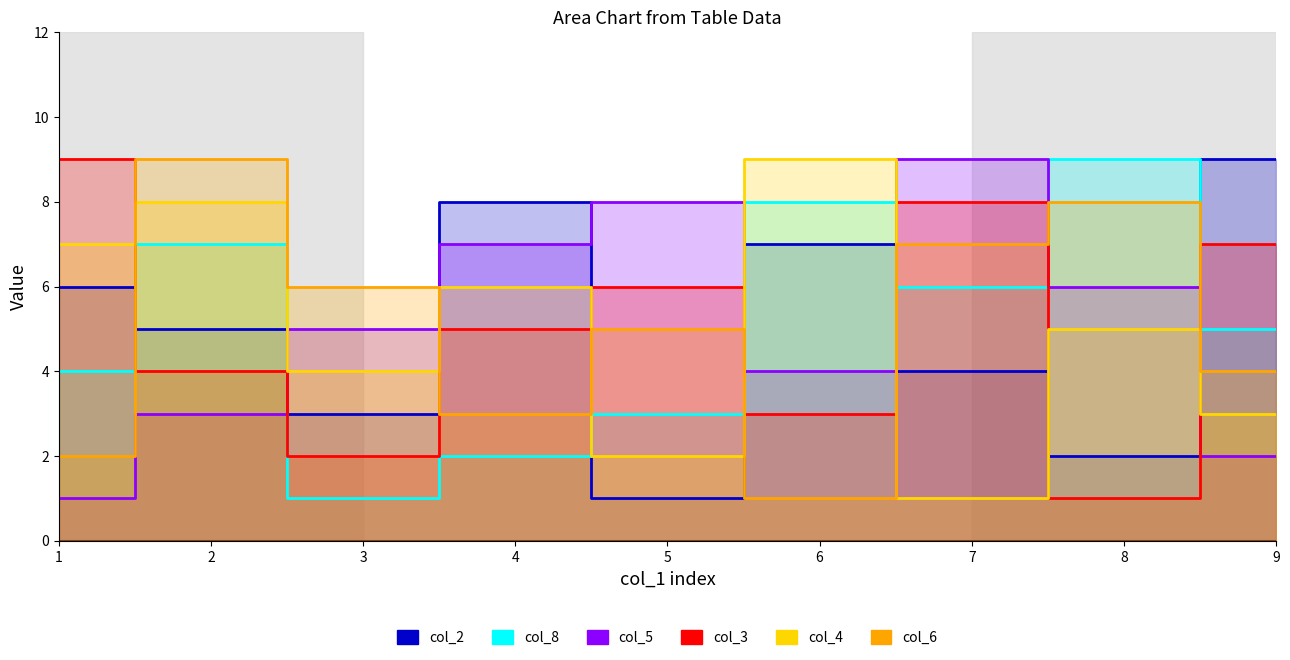

Reading left to right, transcribe all the data shown in this chart.

col_2: 6	5	3	8	1	7	4	2	9
col_8: 4	7	1	2	3	8	6	9	5
col_5: 1	3	5	7	8	4	9	6	2
col_3: 9	4	2	5	6	3	8	1	7
col_4: 7	8	4	6	2	9	1	5	3
col_6: 2	9	6	3	5	1	7	8	4